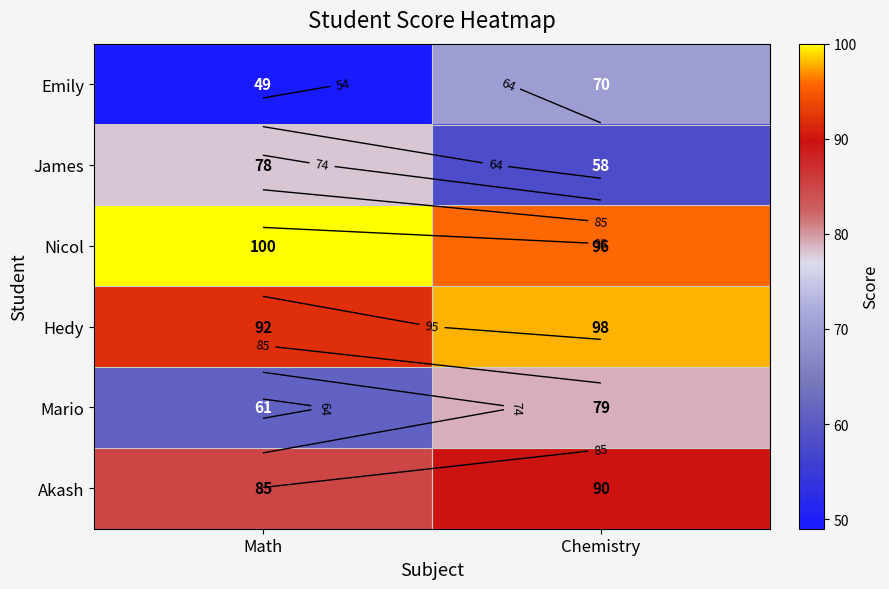

At Chemistry, list the series in order from largest to smallest.

Hedy, Nicol, Akash, Mario, Emily, James